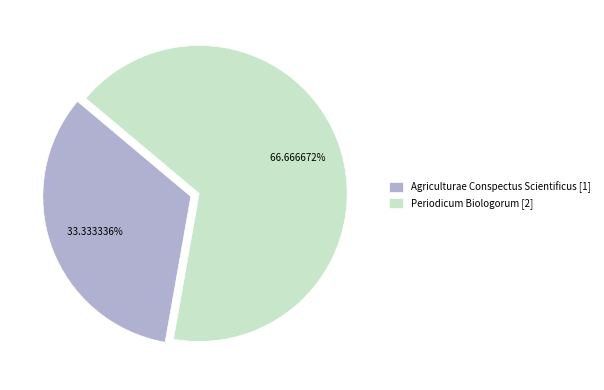

How many segments does this pie chart have?

2